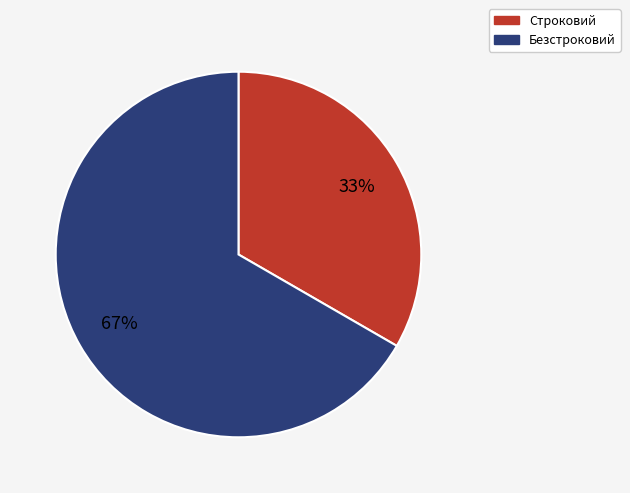

What is the ratio of the value at Строковий to the value at Безстроковий?

0.5